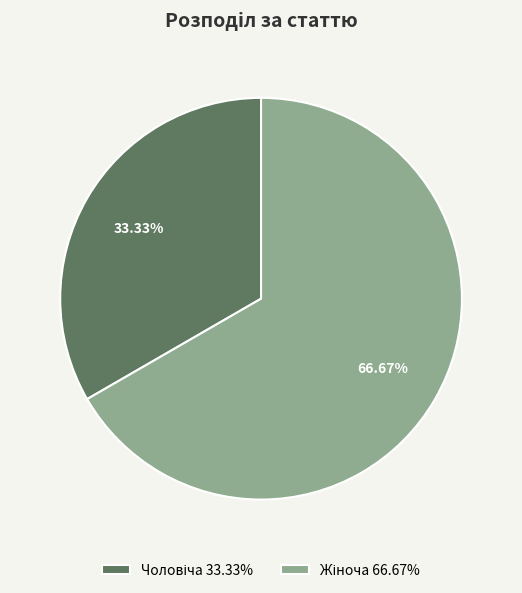

Is there a majority slice in this chart?

Yes